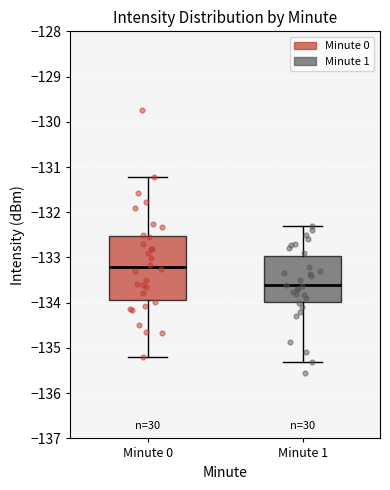

Where does the upper whisker of the box for Minute 0 end on the y-axis? The values are not printed on the chart, so give them approximately, as read against the axis.

-131.2